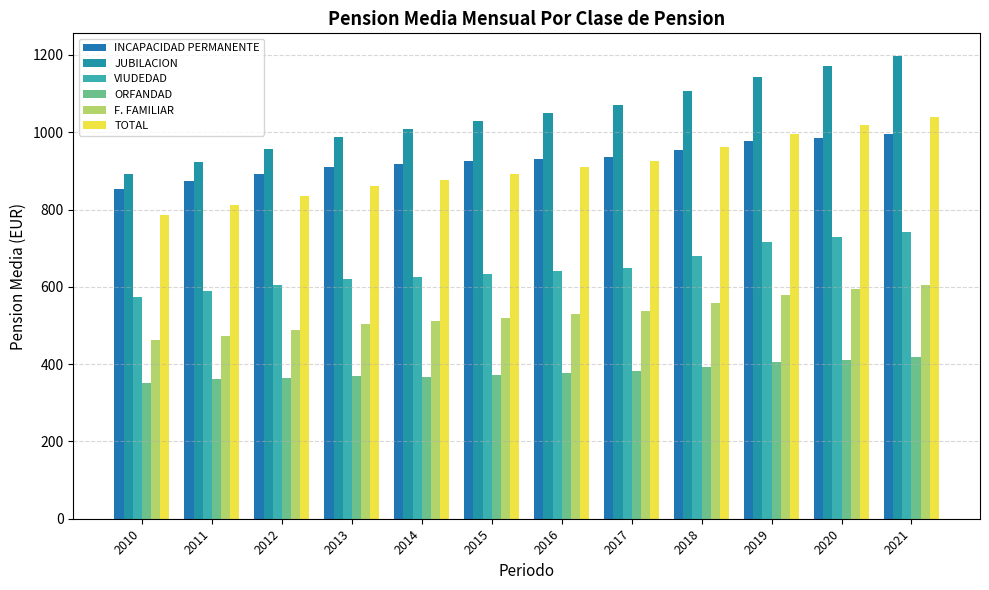

Which category has the lowest value across all series?

2010